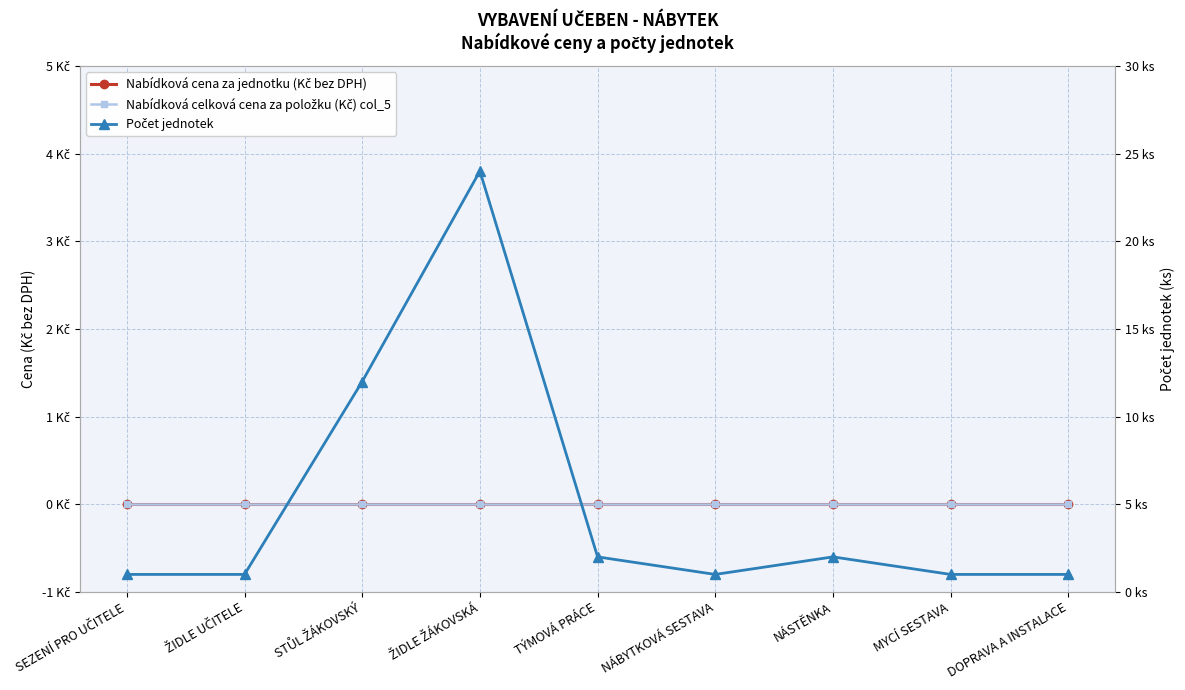

Does the chart display data point markers on the line(s)?

Yes